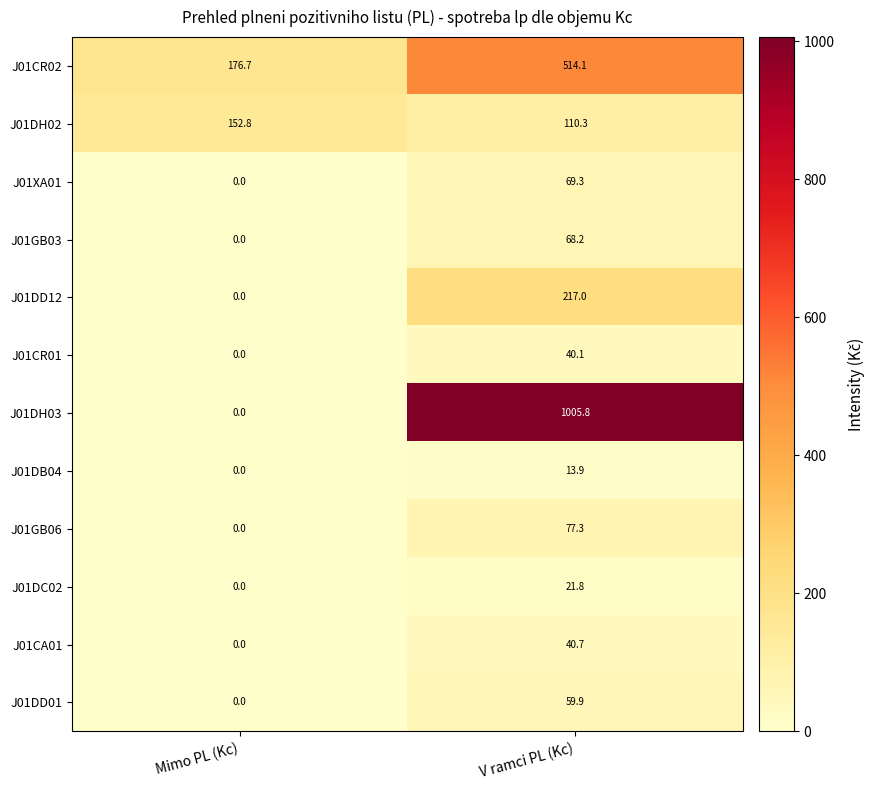

Count the number of data series in this chart.

12